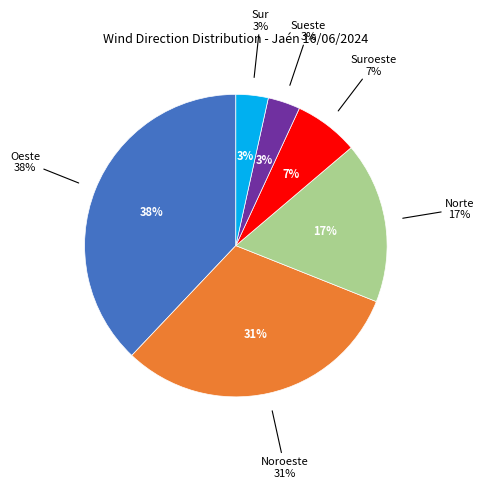

How many slices are in this pie chart?

6